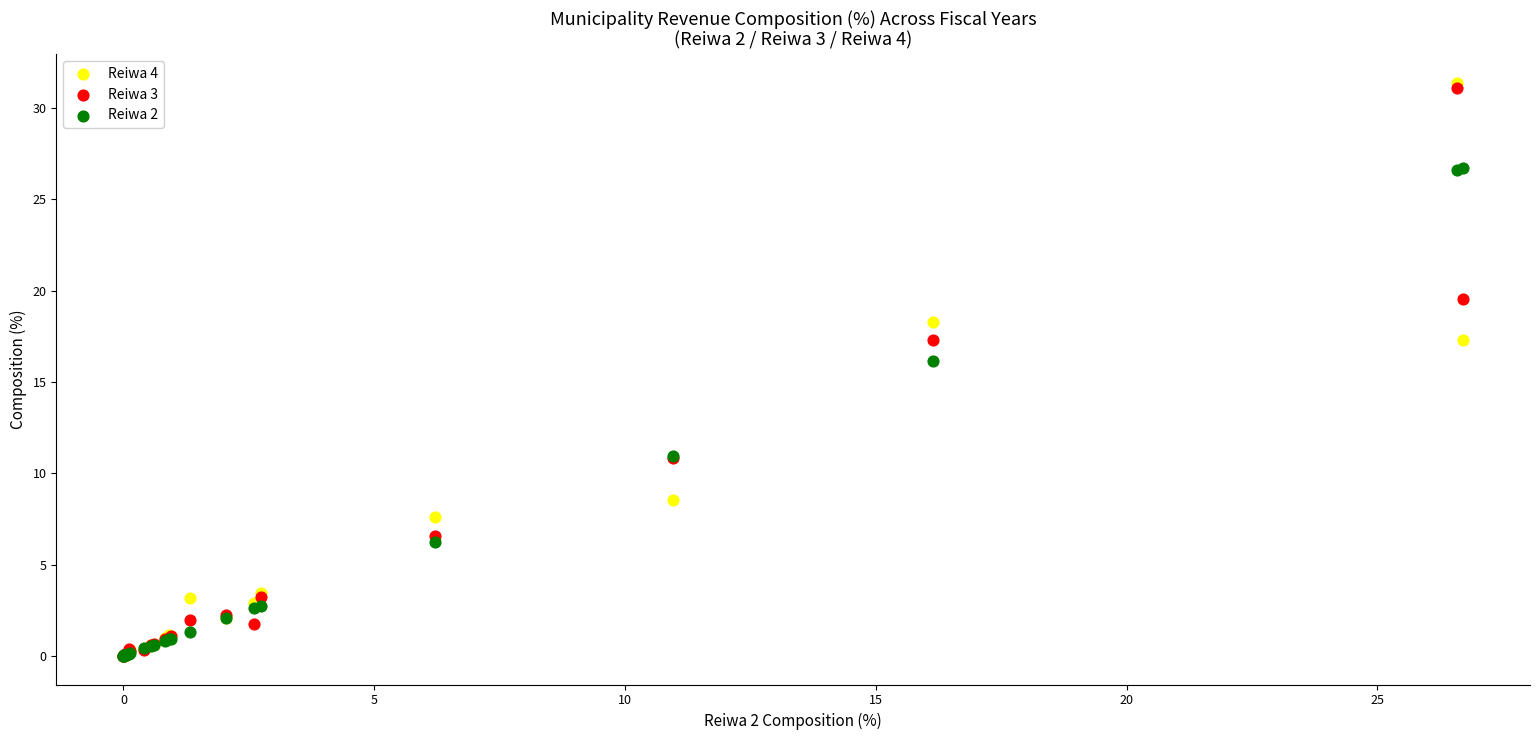

Which series has the widest spread of Y values?

Reiwa 4